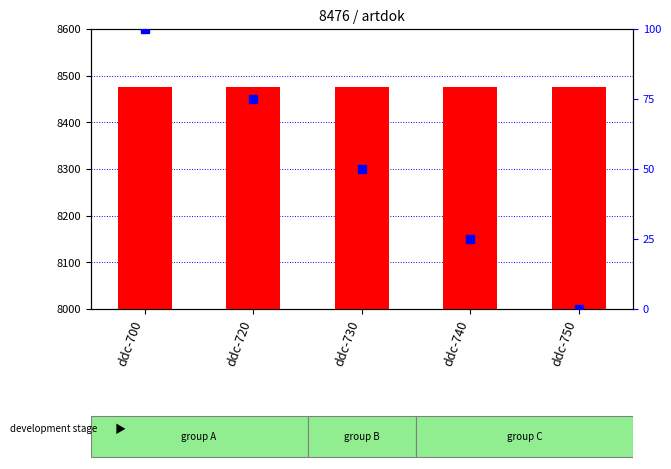

What are all the series names shown in the legend?

count, percentile rank within the sample